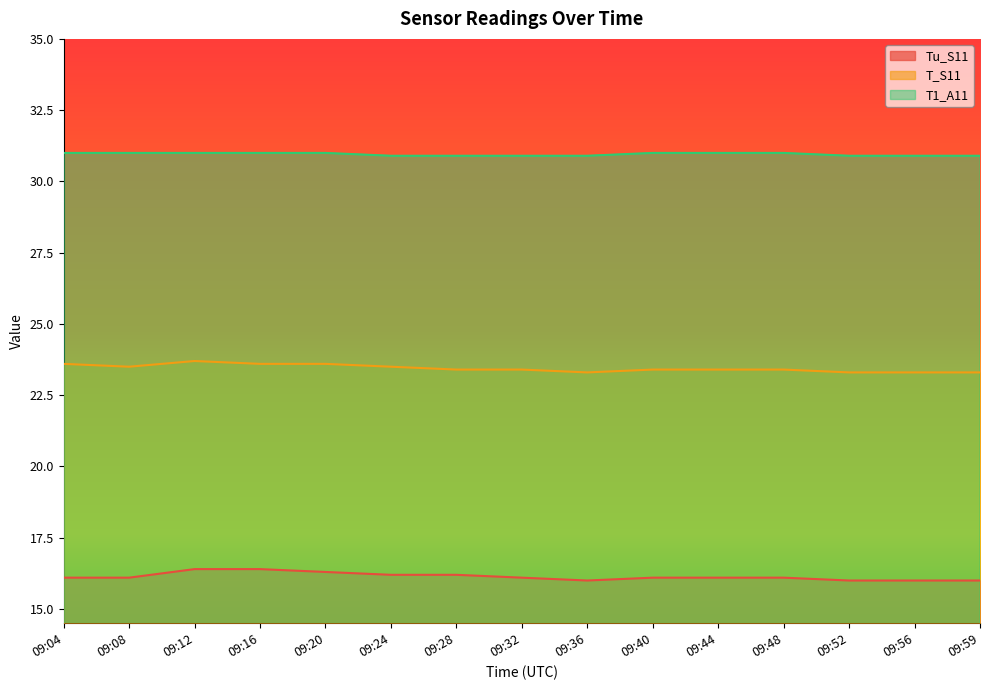

What is the sum of all Tu_S11 values?

242.1